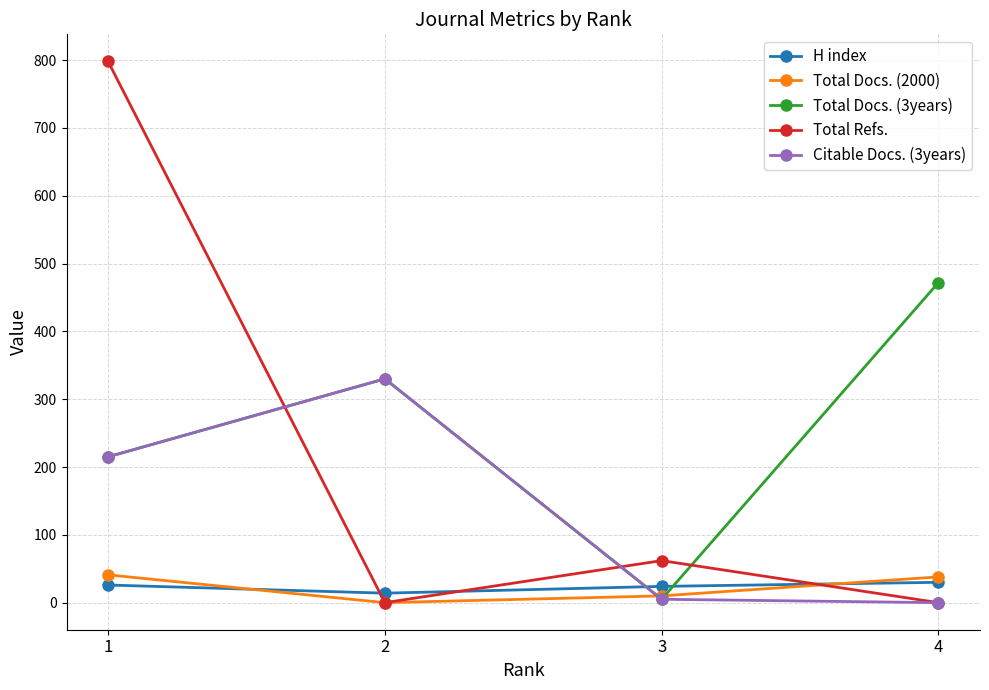

Where do Citable Docs. (3years) and H index first cross each other?

2 and 3